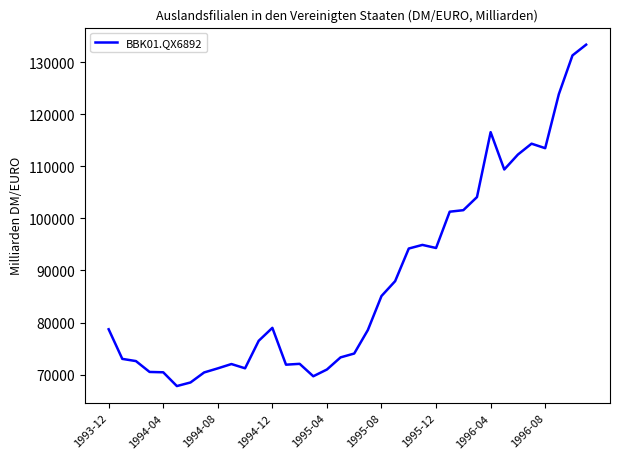

Does the chart display data point markers on the line(s)?

No